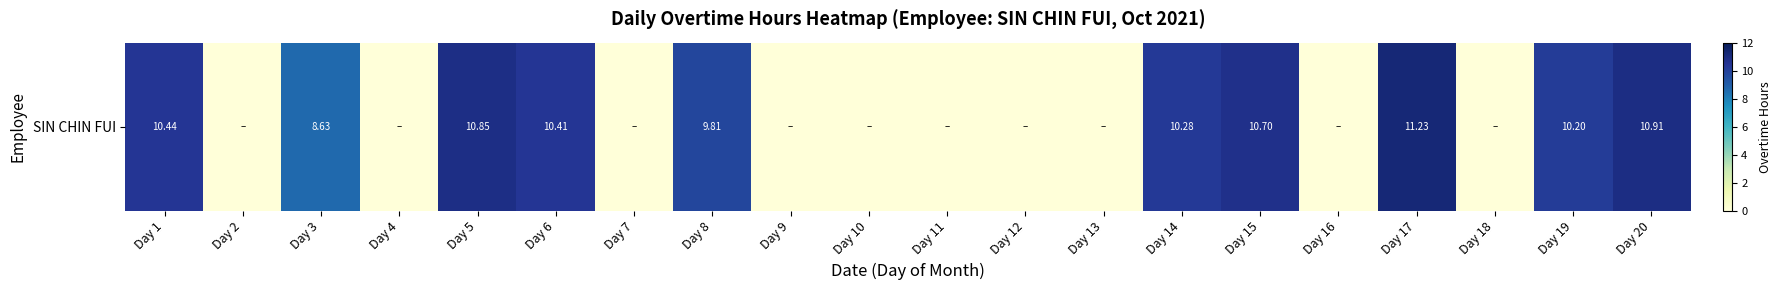

Reading left to right, transcribe all the data shown in this chart.

10.4	0.0	8.6	0.0	10.8	10.4	0.0	9.8	0.0	0.0	0.0	0.0	0.0	10.3	10.7	0.0	11.2	0.0	10.2	10.9